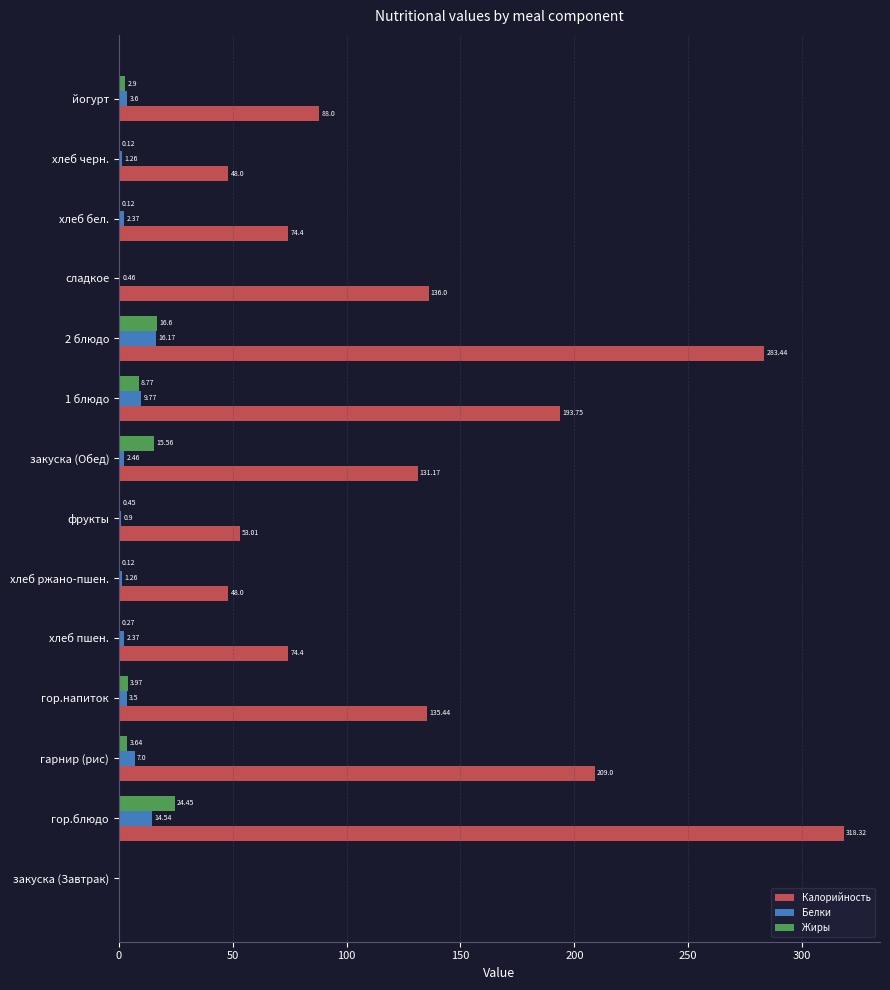

Which series has the largest total across all categories?

Калорийность